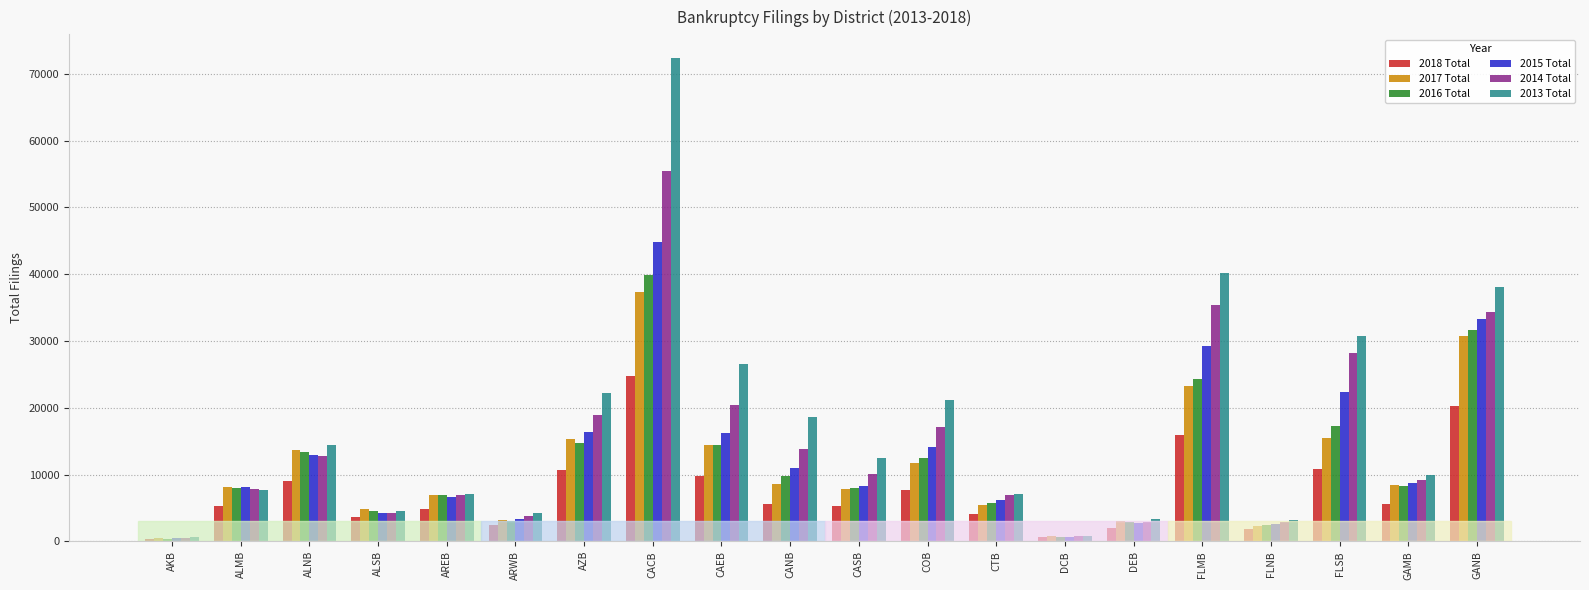

True or false: 2016 Total has a value of 12539 at COB.

True